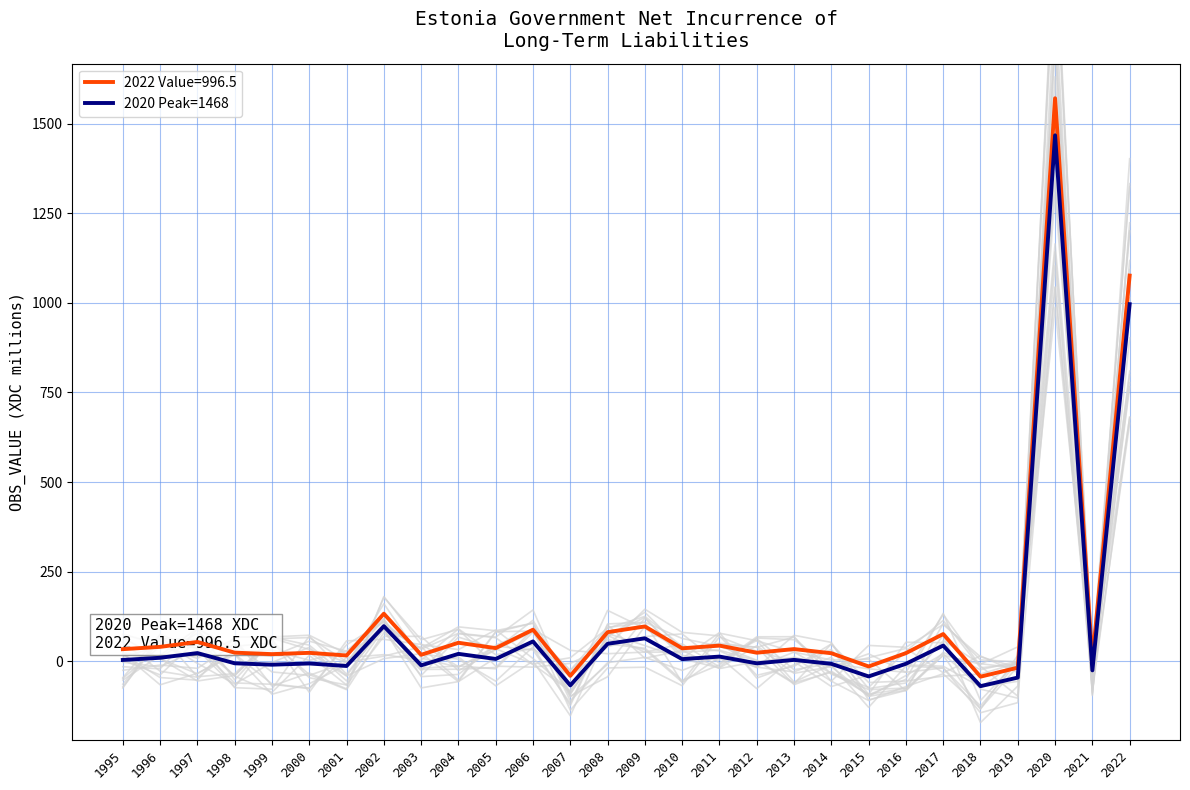

What is the lowest value of the 2020 Peak=1468 series?

-69.9